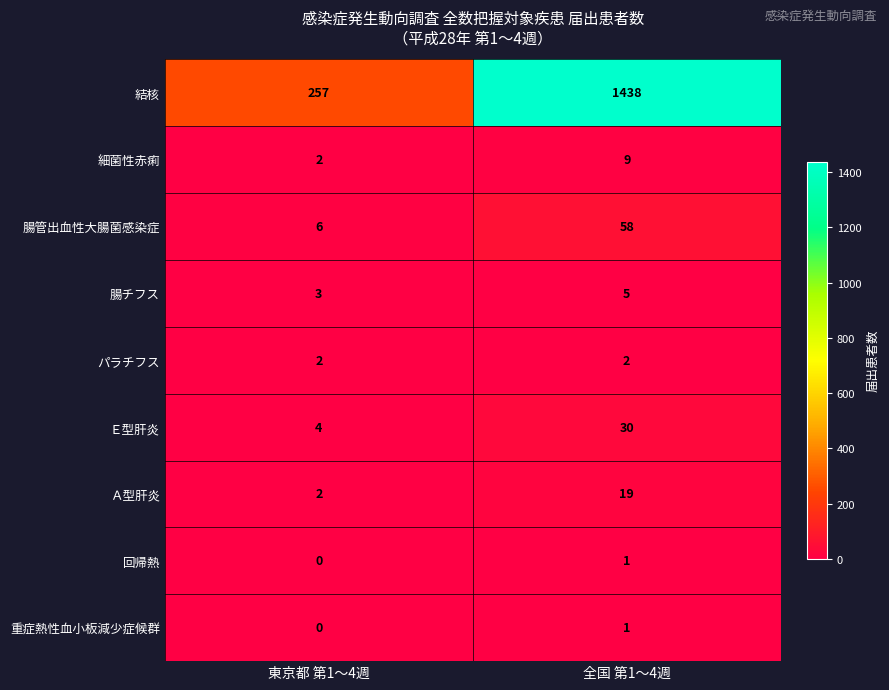

The 腸管出血性大腸菌感染症 series shows 3 at 東京都 第1〜4週. True or false?

False